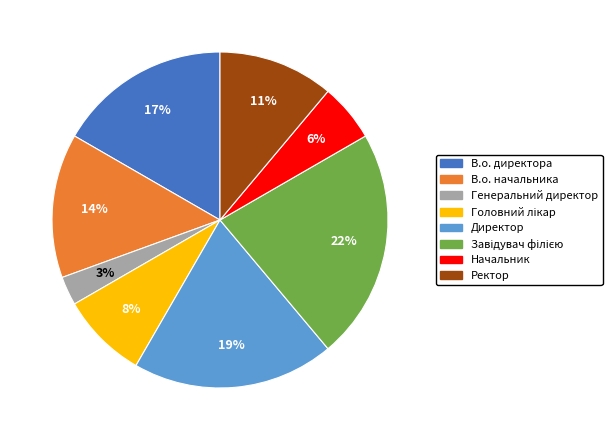

Combined, do Начальник and Генеральний директор account for over 50%?

No